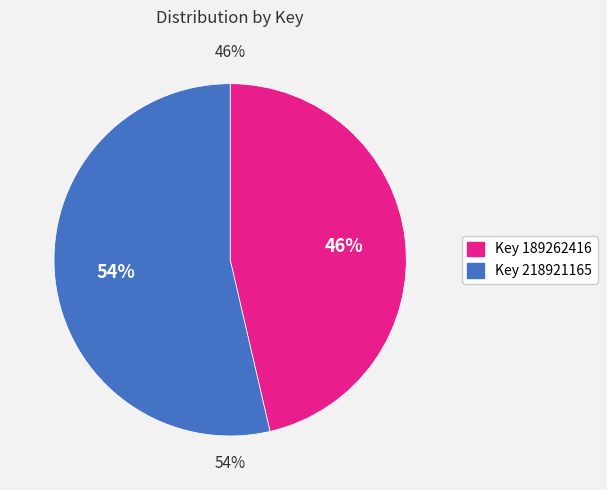

Count the number of slices in the pie.

2